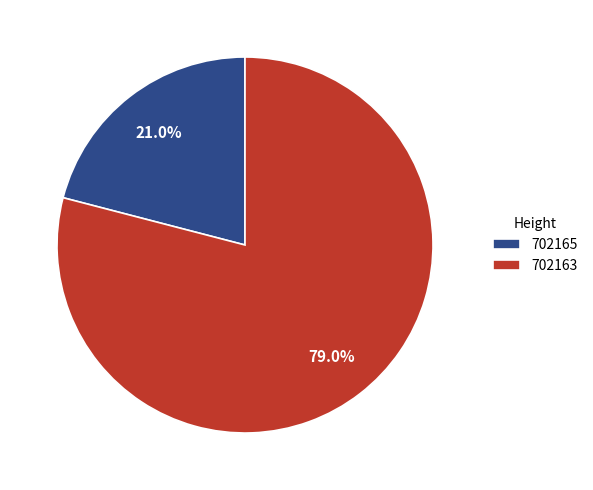

What percentage do 702163 and 702165 together represent?

100.0%